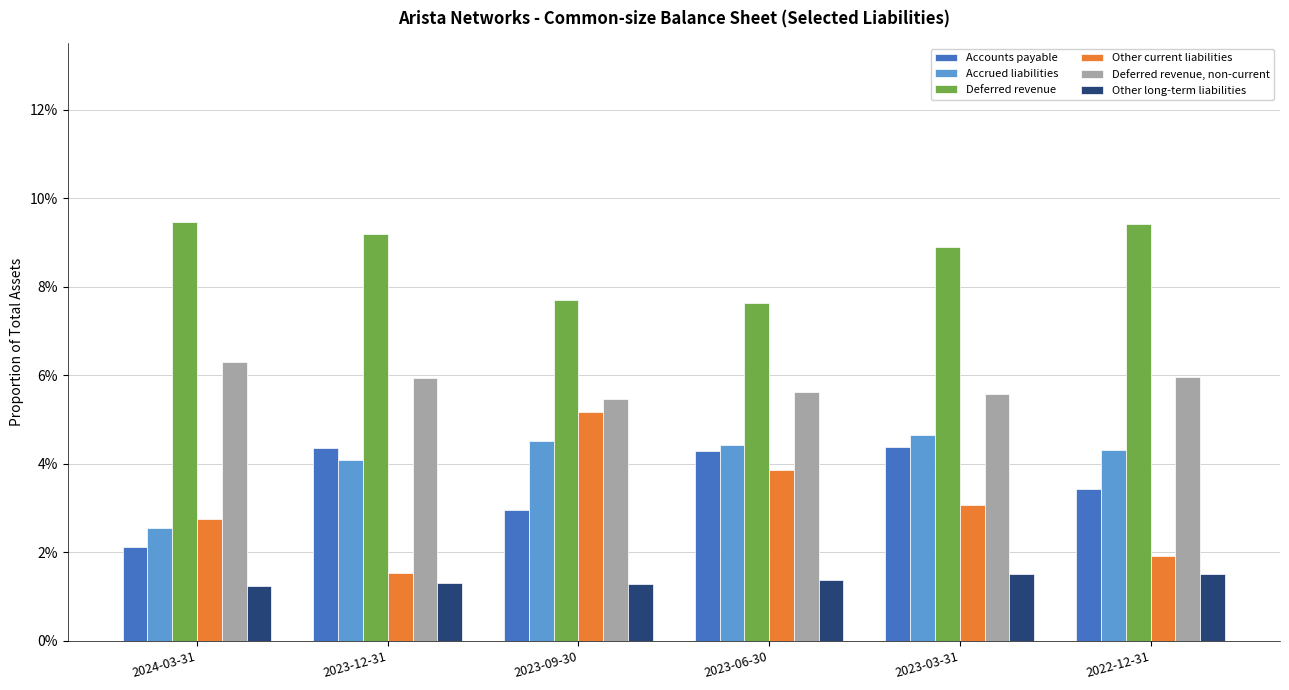

What are all the series names shown in the legend?

Accounts payable, Accrued liabilities, Deferred revenue, Other current liabilities, Deferred revenue, non-current, Other long-term liabilities